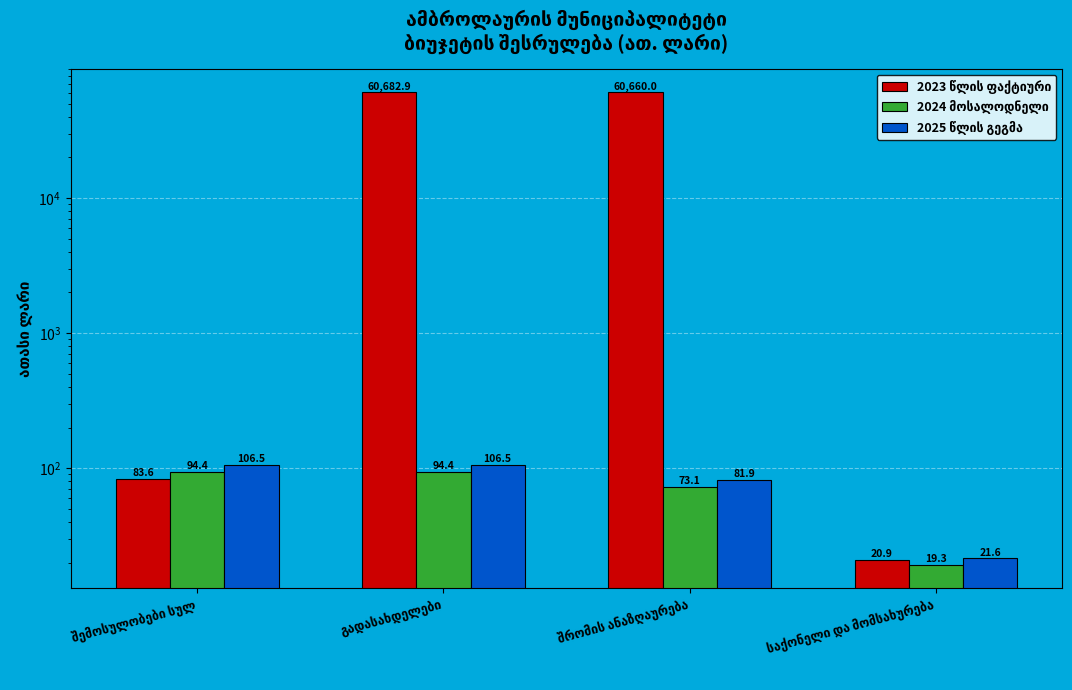

What is the label of the 2nd bar from the right?

შრომის ანაზღაურება